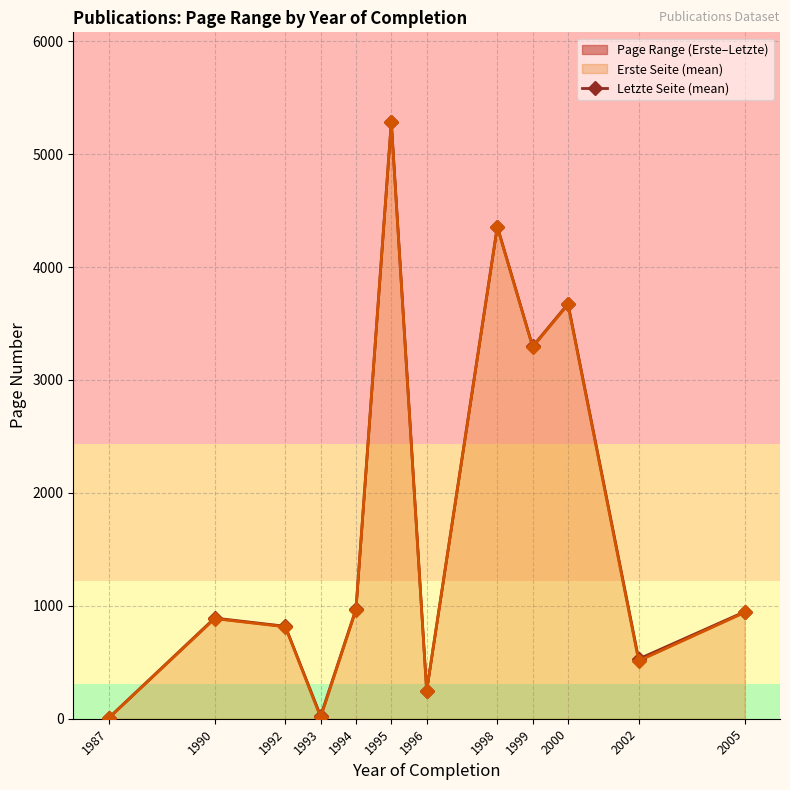

Reading left to right, list all the values displayed in this chart.

1987=6.3	1990=891.7	1992=819.0	1993=24.0	1994=971.5	1995=5286.0	1996=249.0	1998=4358.5	1999=3296.8	2000=3675.3	2002=529.0	2005=947.3